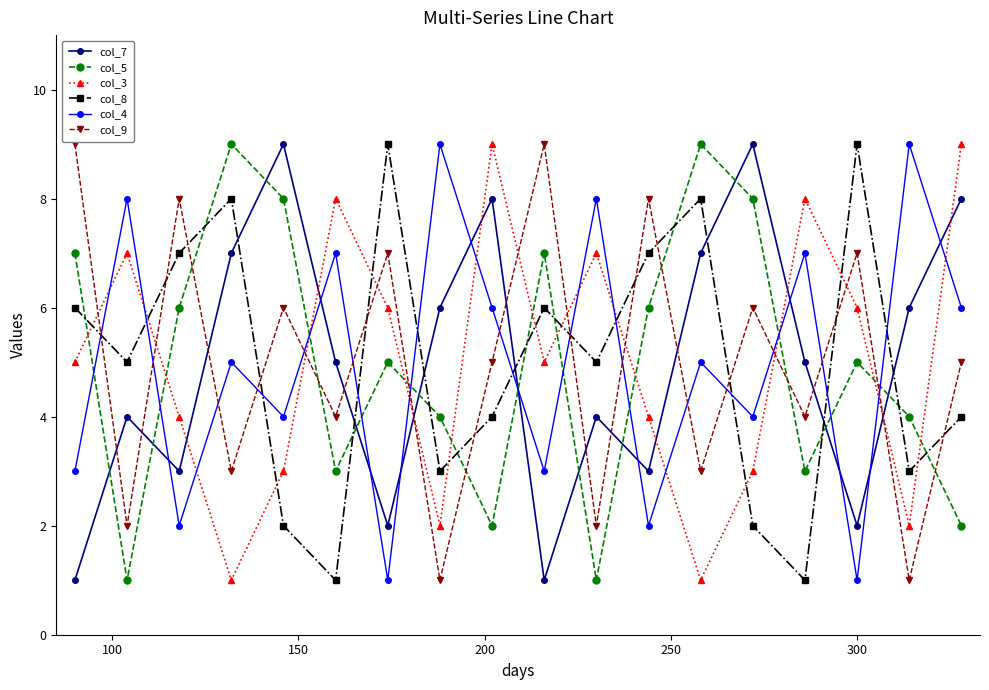

True or false: col_5 and col_4 intersect in this chart.

True